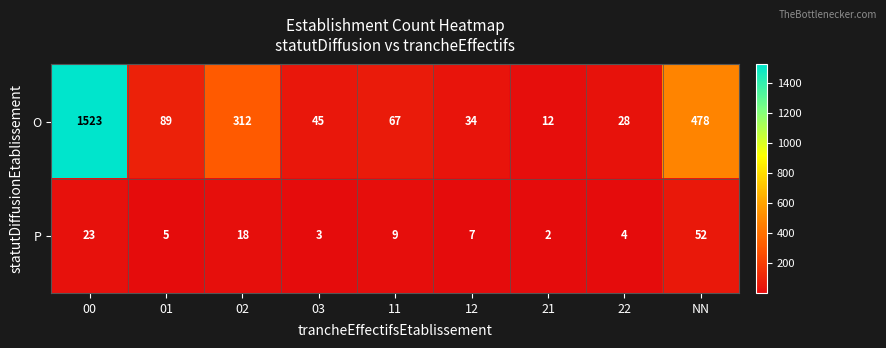

Rank the series by their maximum value, from lowest to highest.

P, O